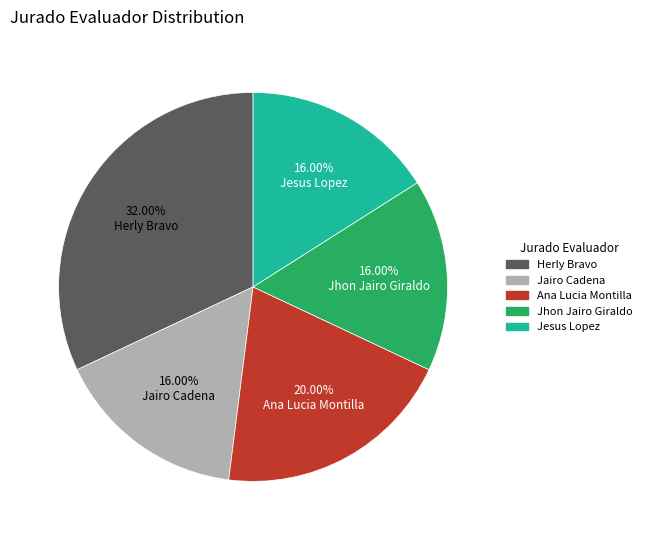

Is there any slice that represents more than half of the pie?

No